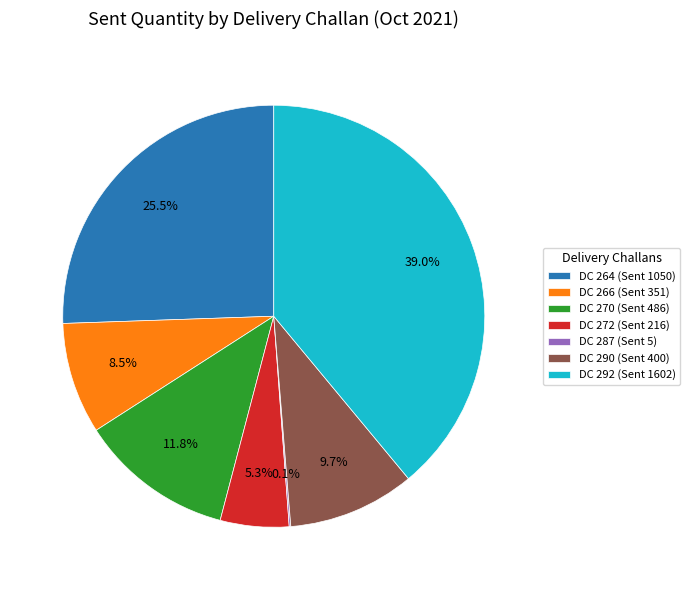

Combined, do DC 292 (Sent 1602) and DC 272 (Sent 216) account for over 50%?

No